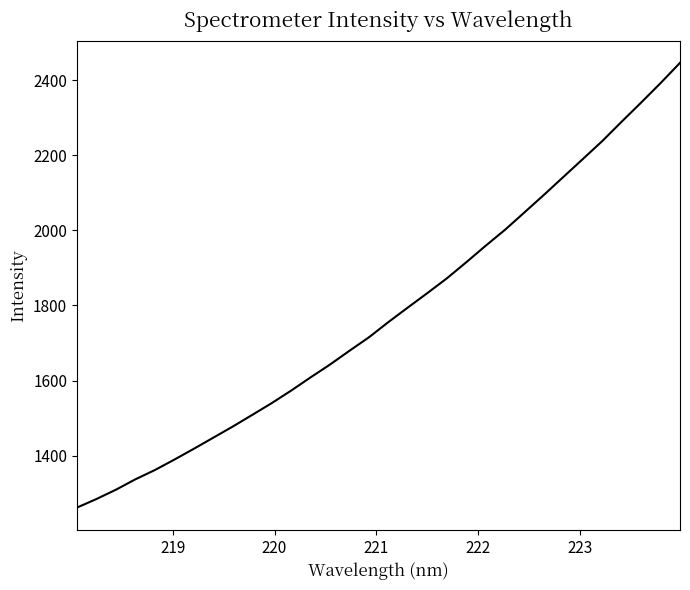

What is the greatest value displayed?

2446.2